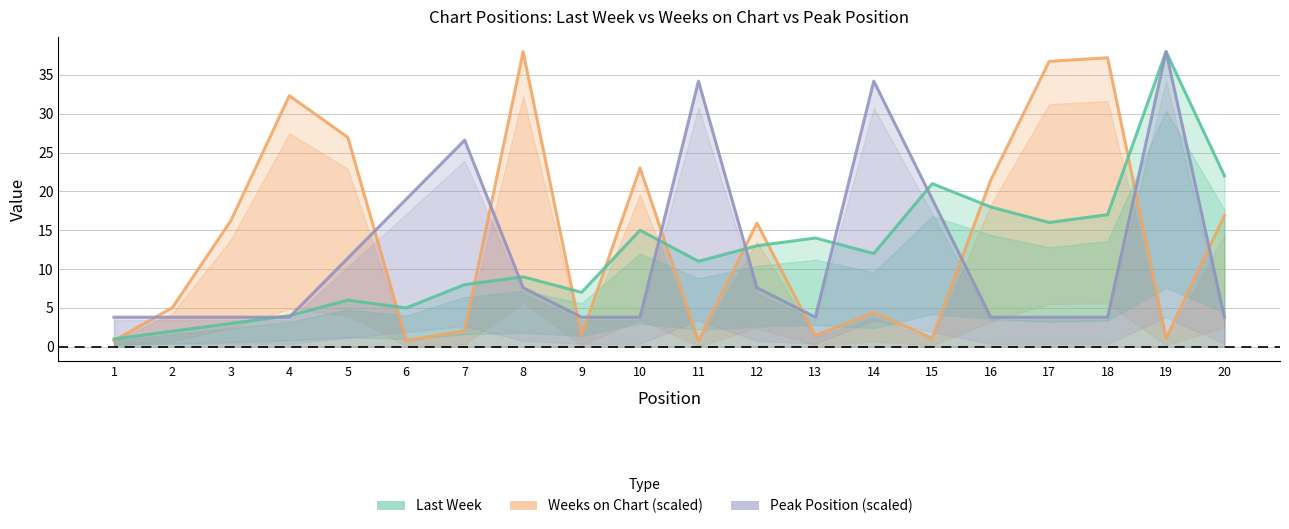

What is the sum of all Last Week values?

242.0